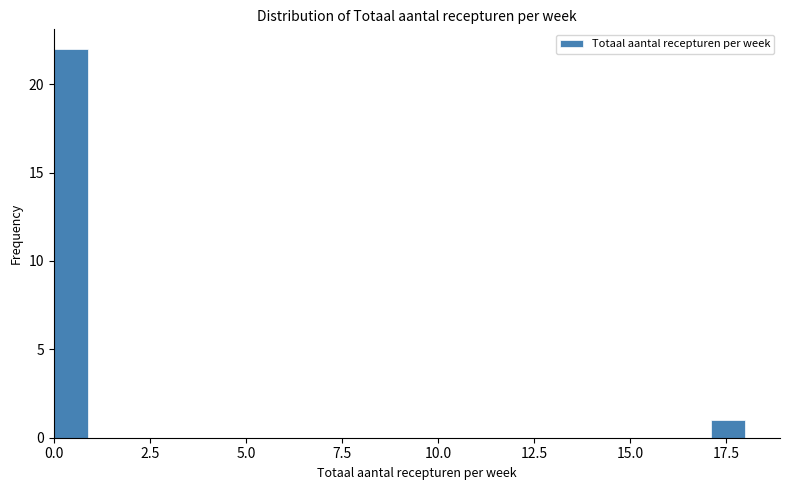

Around what value on the x-axis is the tallest bar? Give the approximate position of its centre, as read against the axis.

0.5